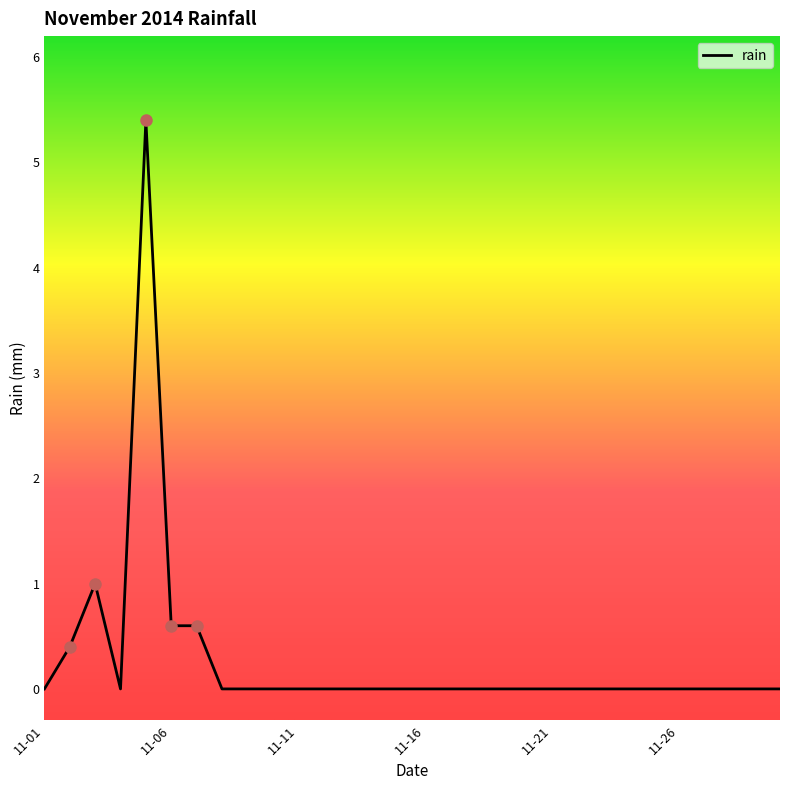

What is the greatest value displayed?

5.4